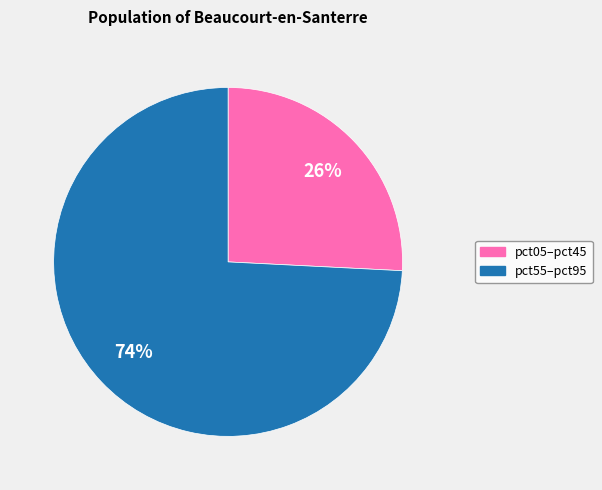

To the nearest percent, what is the average slice percentage?

50%